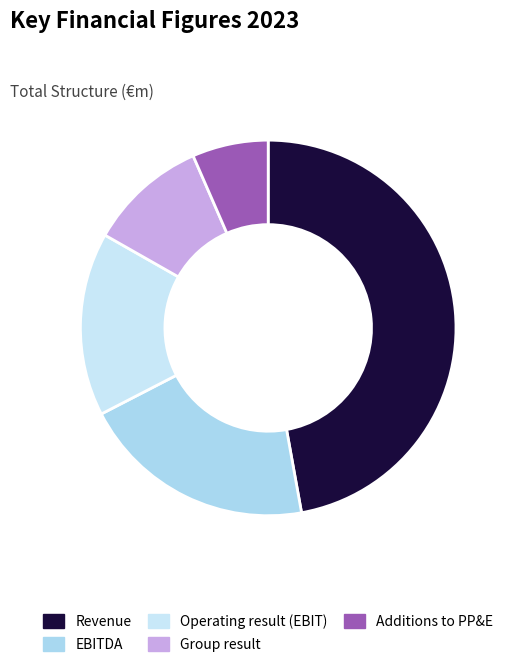

The Group result slice represents 10% of the pie. True or false?

True